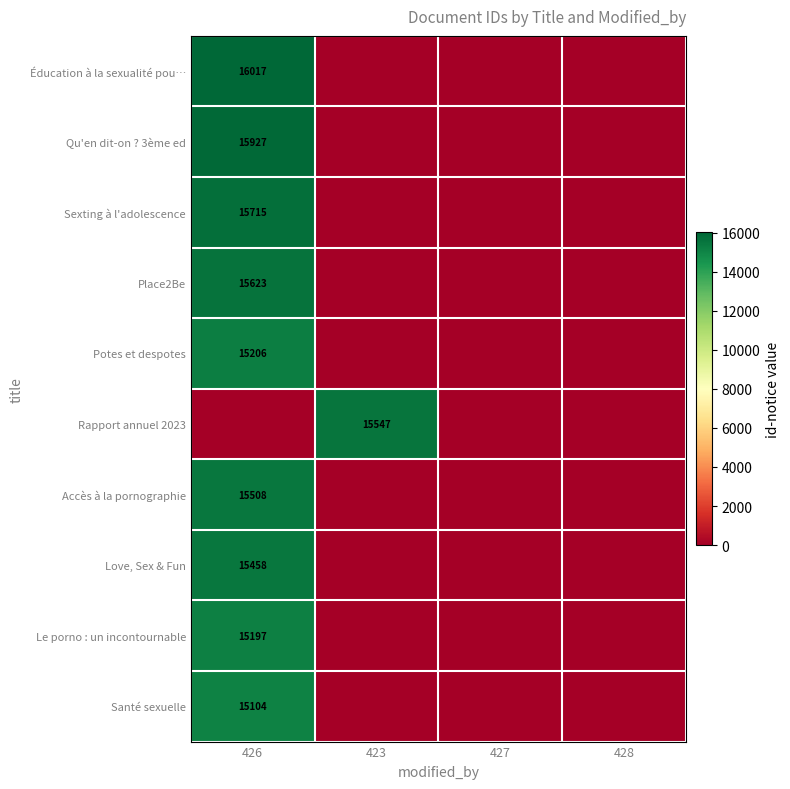

The Rapport annuel 2023 series shows 15547 at 423. True or false?

True